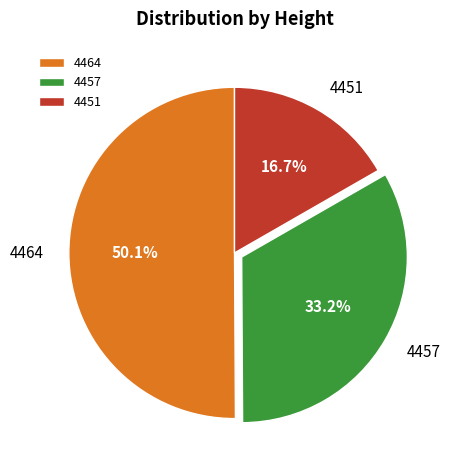

To the nearest percent, what is the combined percentage of 4457 and 4451?

50%